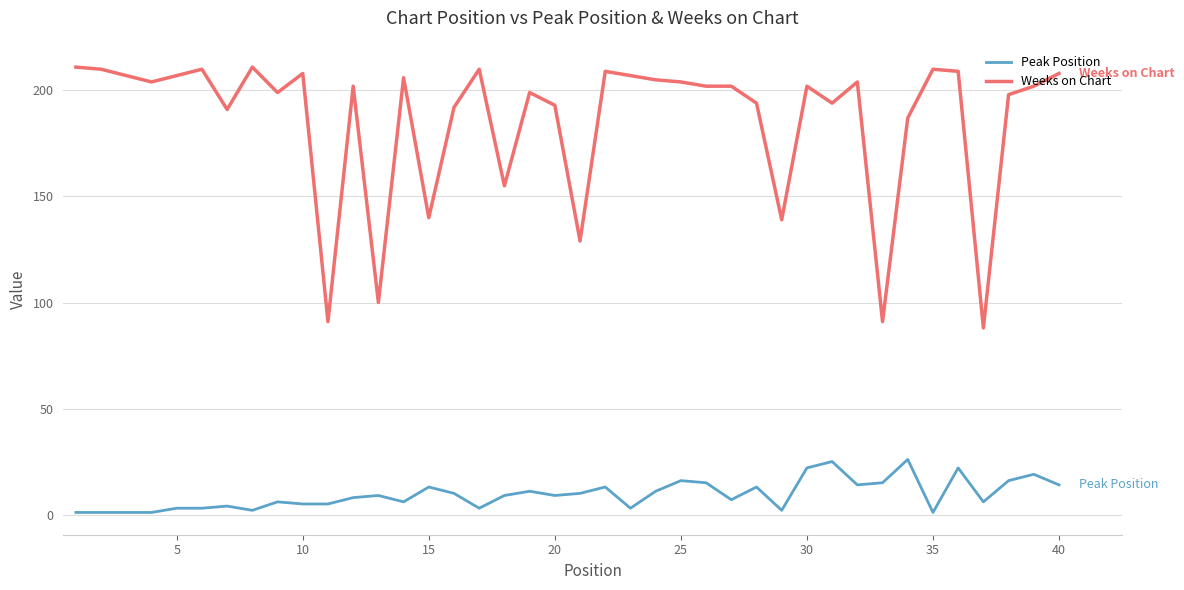

At how many categories does at least one series exceed 149?

33